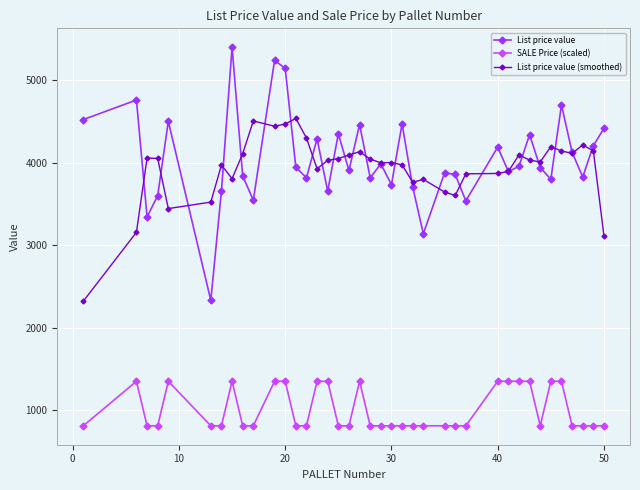

Rank the series by their maximum value, from highest to lowest.

List price value, List price value (smoothed), SALE Price (scaled)